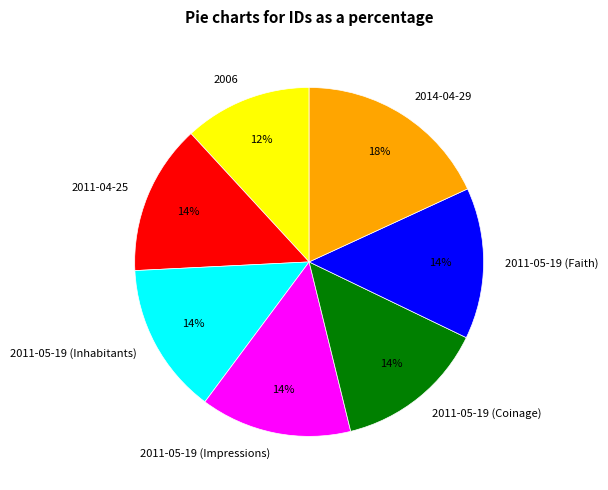

How many slices are in this pie chart?

7